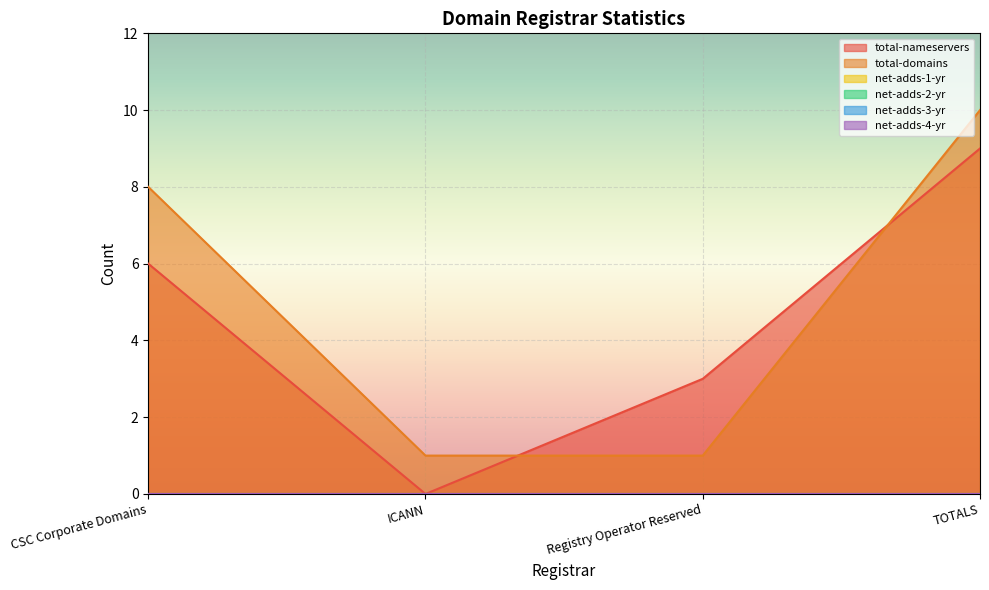

Is it true that net-adds-3-yr equals 0 at CSC Corporate Domains?

True